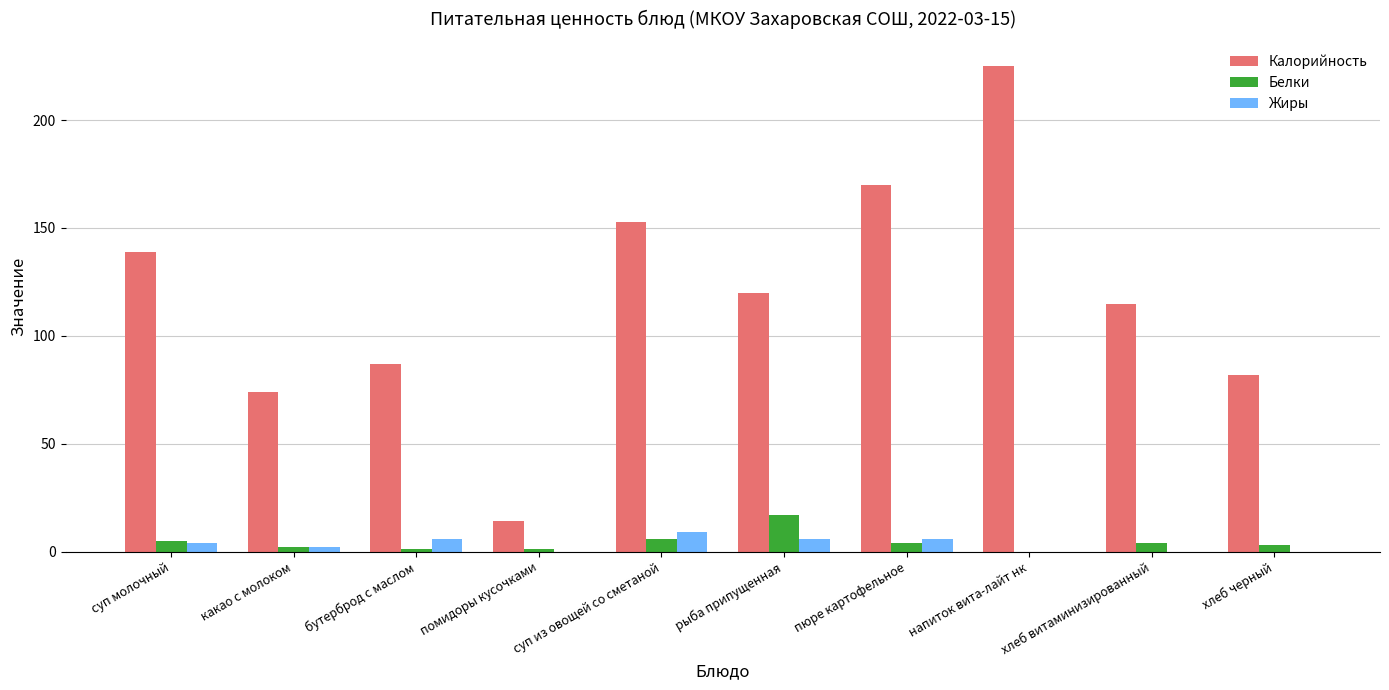

Is it true that Калорийность equals 82 at хлеб черный?

True